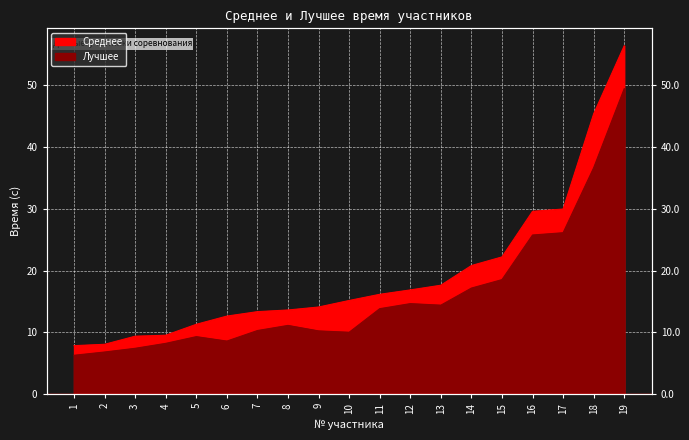

Which has a higher value, 1 or 7?

7